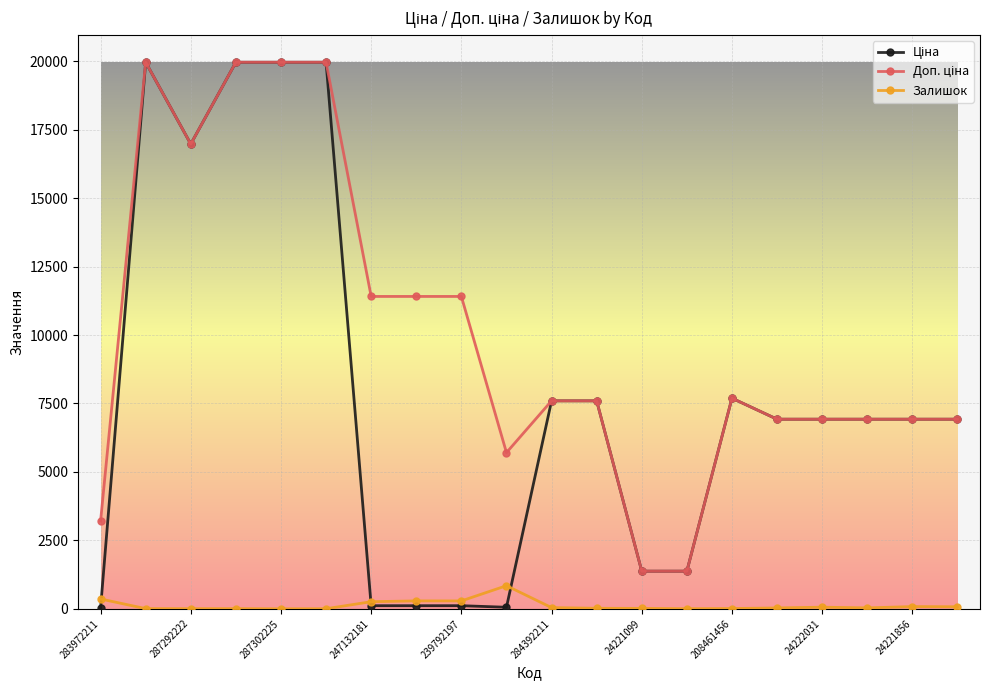

What is the maximum value shown in the chart?

19964.2